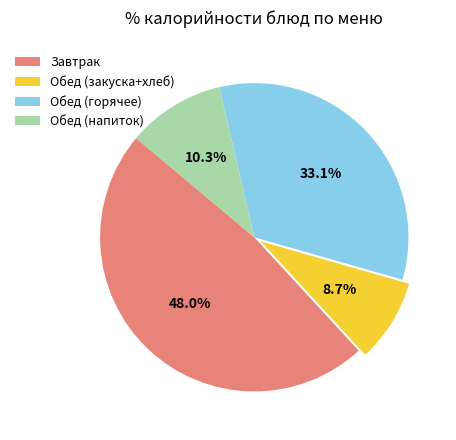

Which category has the biggest portion of the pie?

Завтрак